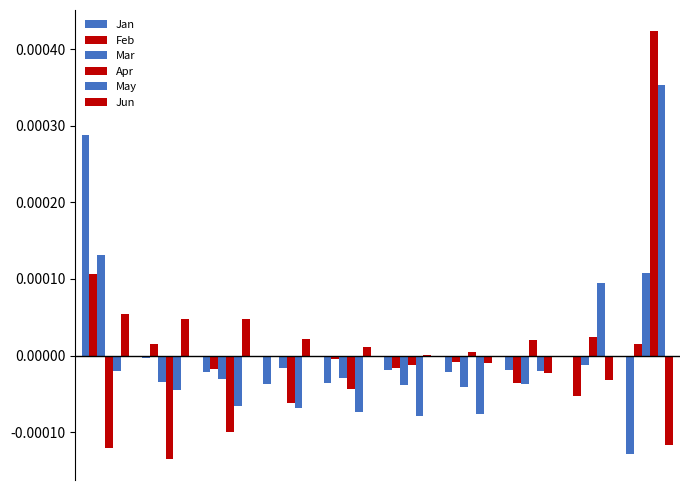

Are the bars horizontal?

No